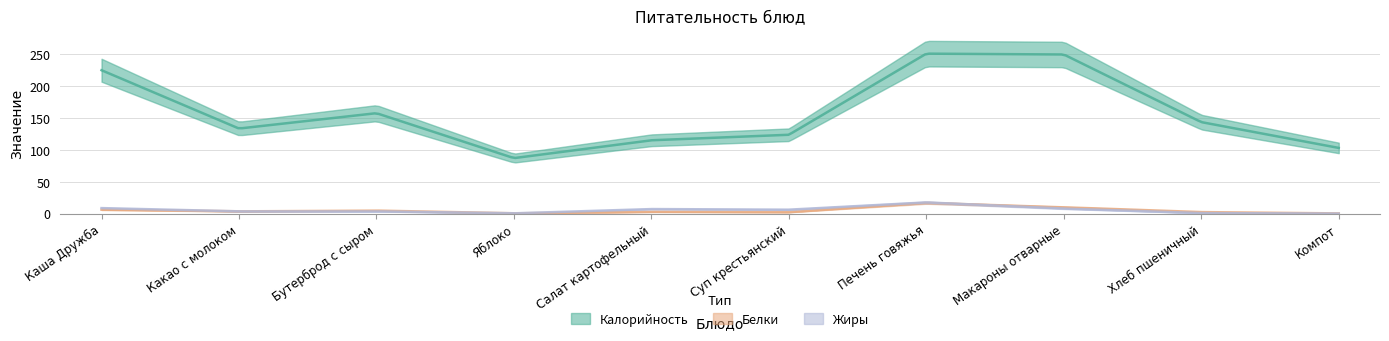

What is the difference between the highest and lowest values at Яблоко?

86.6